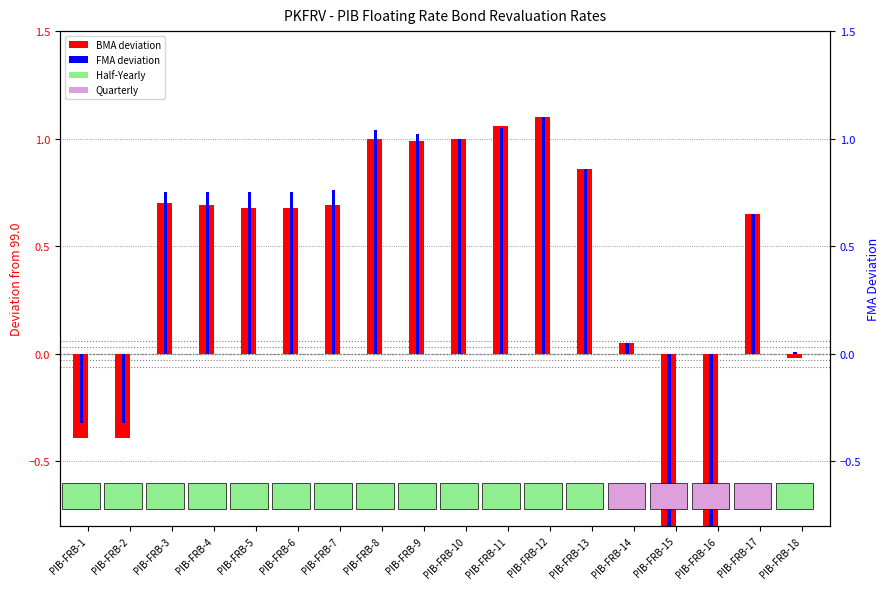

Which series has the largest range (max minus min)?

FMA (deviation from 99.0)